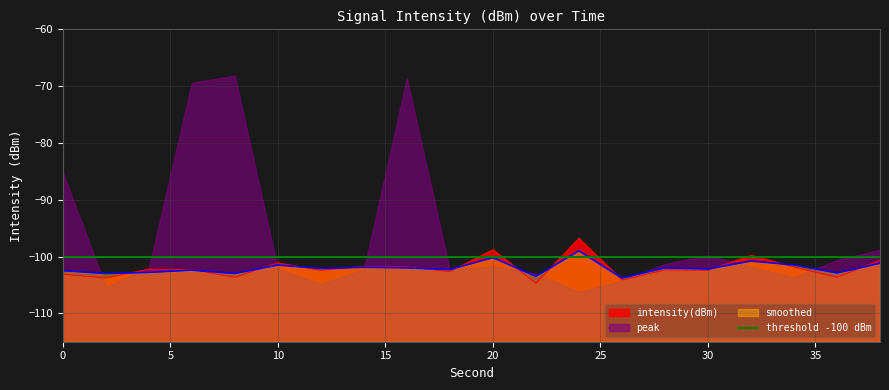

Is it true that intensity(dBm) equals -51.4 at 0?

False